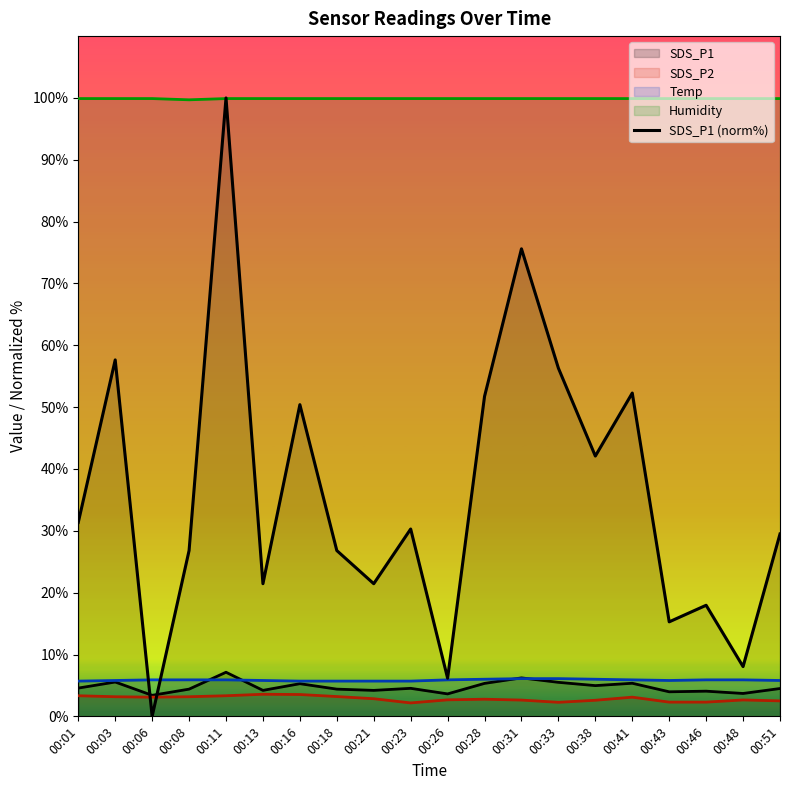

How many values are below 30?

10